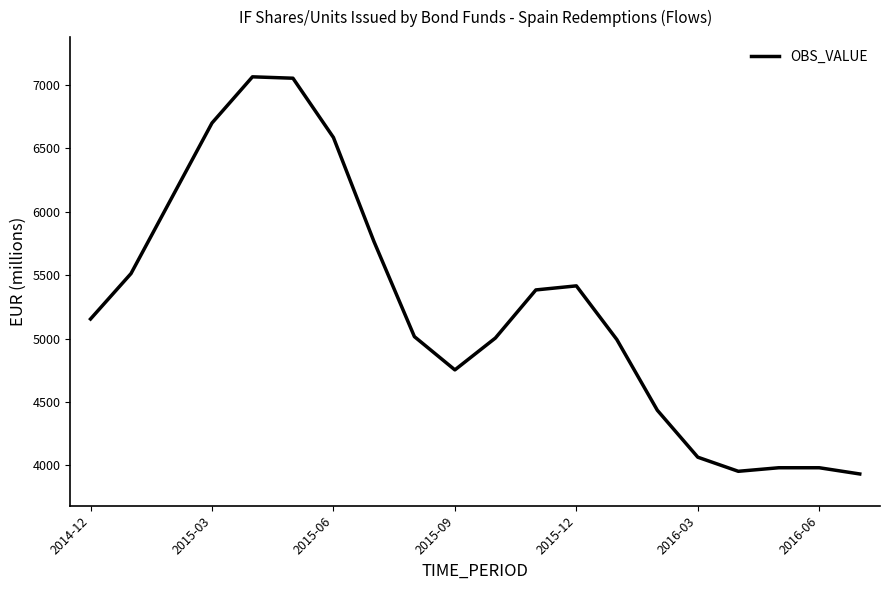

Count the number of data series in this chart.

1